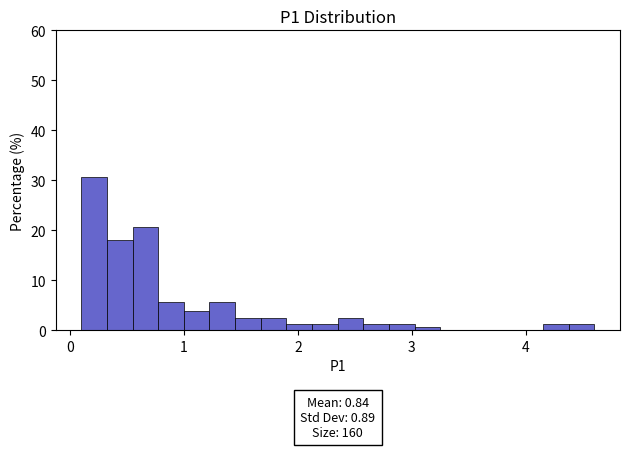

Read against the x-axis, roughly where is the centre of the tallest bar?

0.2